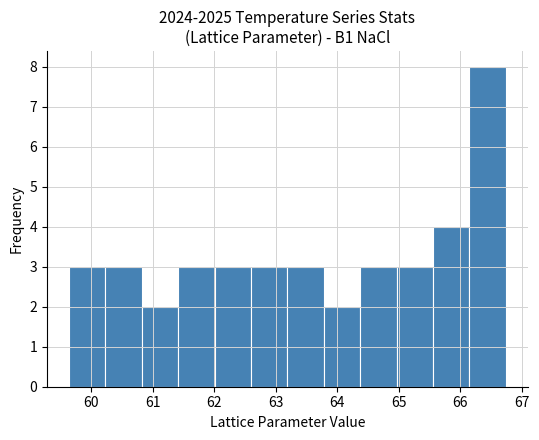

Reading left to right, list every bar in this chart as the range it spans on the x-axis followed by its height. Neither the bar edges nor the heights are printed on the chart, so give them approximately, as read against the axes.

59.6 to 60.2: 3
60.2 to 60.8: 3
60.8 to 61.4: 2
61.4 to 62.0: 3
62.0 to 62.6: 3
62.6 to 63.2: 3
63.2 to 63.8: 3
63.8 to 64.4: 2
64.4 to 65.0: 3
65.0 to 65.6: 3
65.6 to 66.1: 4
66.1 to 66.7: 8